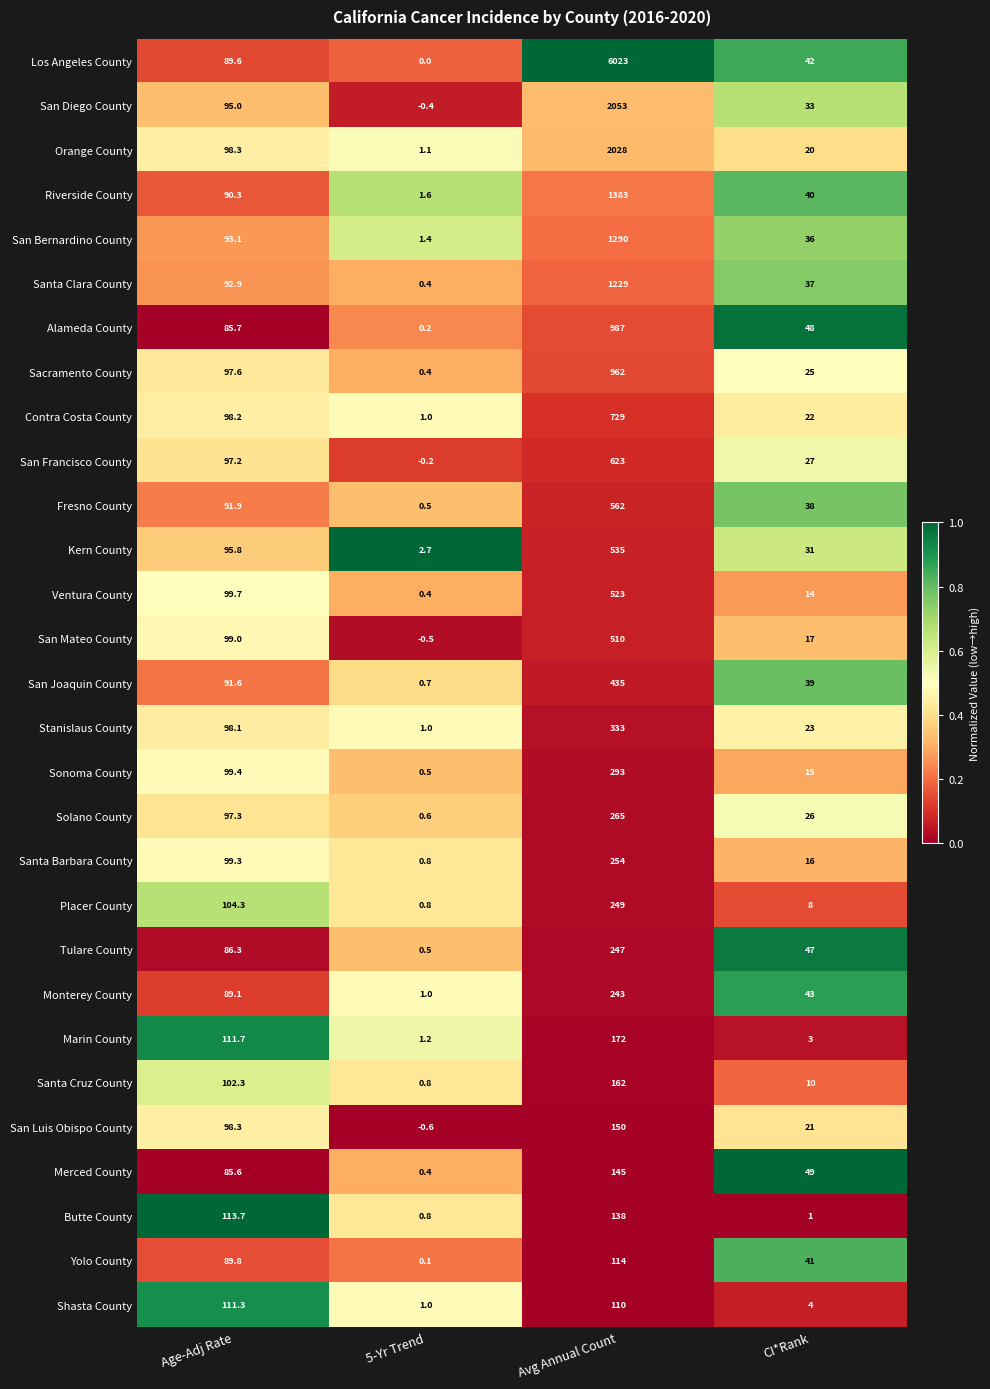

Is it true that Yolo County equals 89.8 at Age-Adj Rate?

True